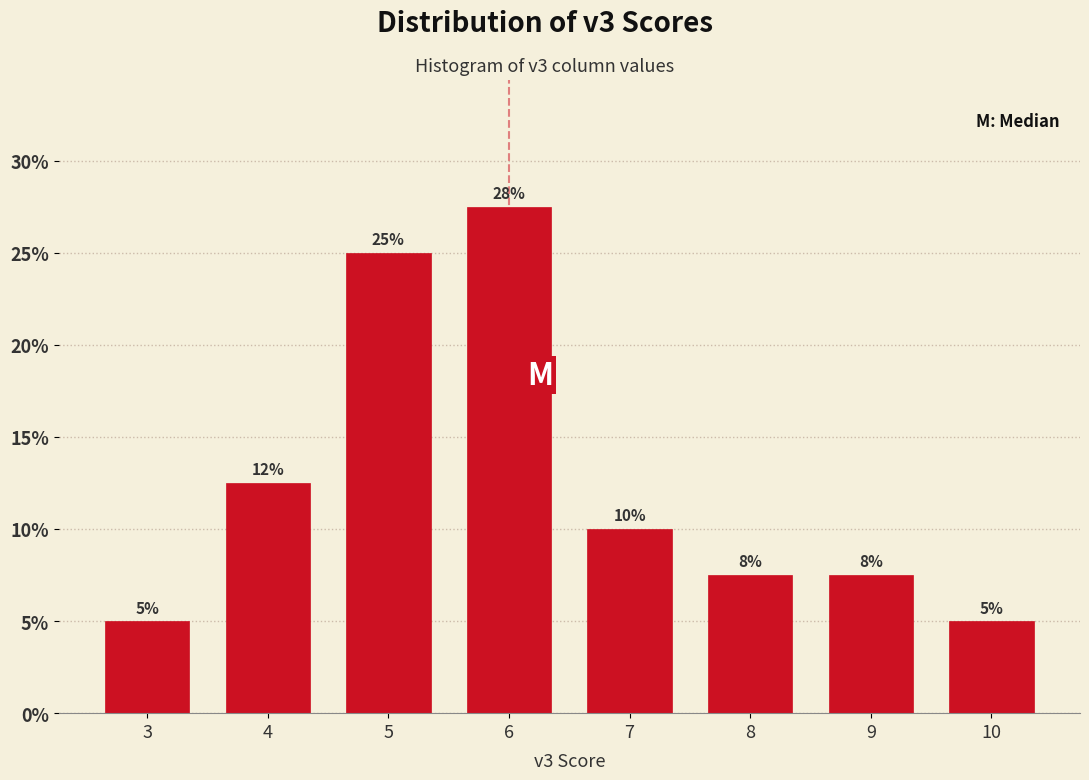

What is the change in value from 6 to 9?

-20.0